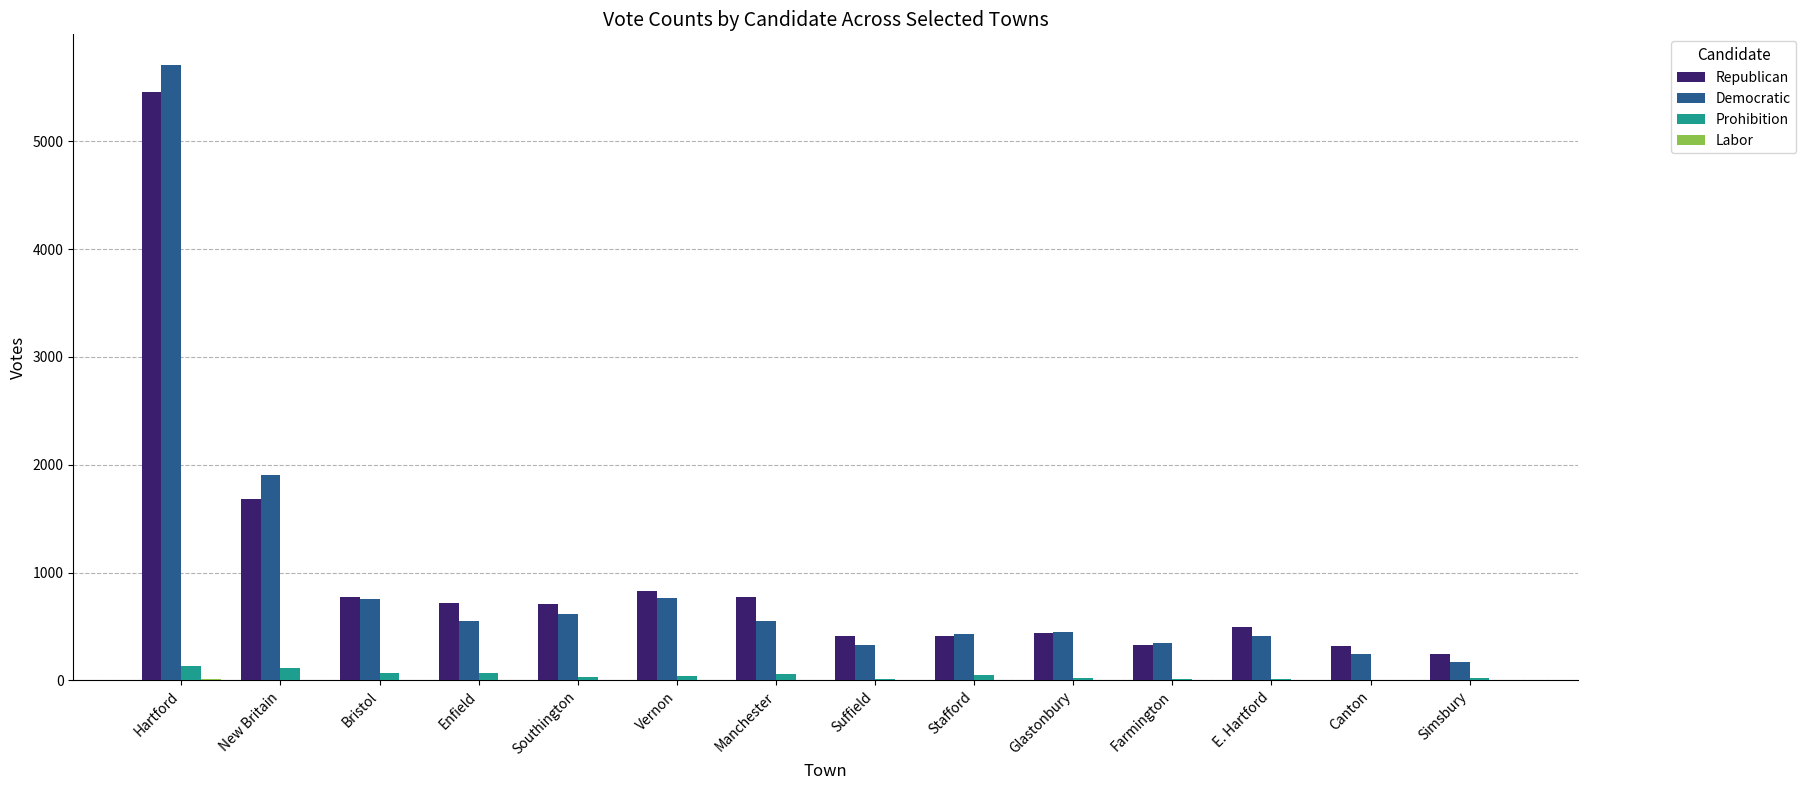

What is the highest value of the Prohibition series?

131